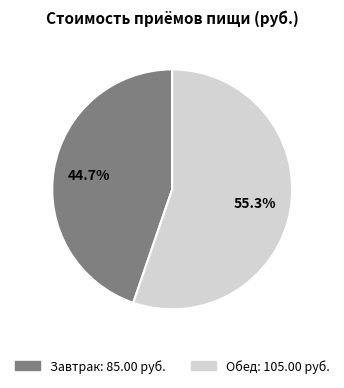

The Завтрак slice represents 56% of the pie. True or false?

False